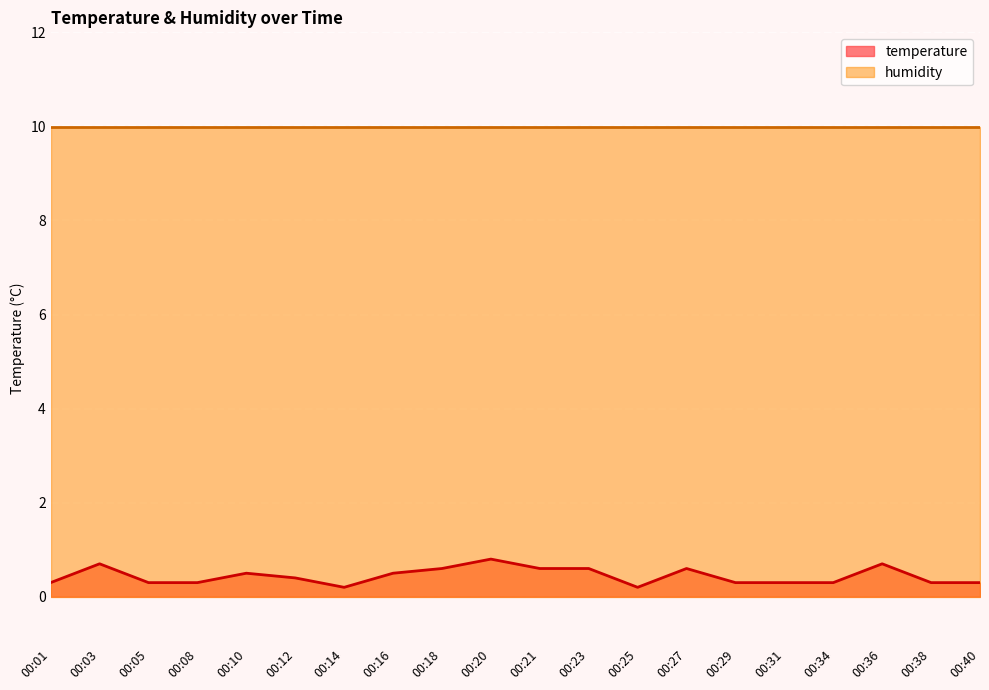

Rank the categories by value from lowest to highest.

00:14, 00:25, 00:01, 00:05, 00:08, 00:29, 00:31, 00:34, 00:38, 00:40, 00:12, 00:10, 00:16, 00:18, 00:21, 00:23, 00:27, 00:03, 00:36, 00:20